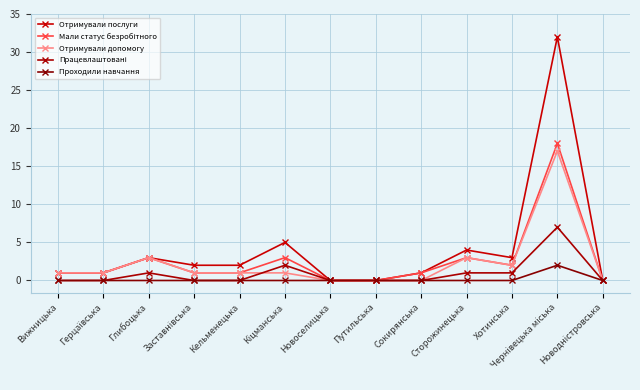

Reading left to right, what are all the values shown in this chart?

Отримували послуги: Вижницька=1	Герцаївська=1	Глибоцька=3	Заставнівська=2	Кельменецька=2	Кіцманська=5	Новоселицька=0	Путильська=0	Сокирянська=1	Сторожинецька=4	Хотинська=3	Чернівецька міська=32	Новодністровська=0
Мали статус безробітного: Вижницька=1	Герцаївська=1	Глибоцька=3	Заставнівська=1	Кельменецька=1	Кіцманська=3	Новоселицька=0	Путильська=0	Сокирянська=1	Сторожинецька=3	Хотинська=2	Чернівецька міська=18	Новодністровська=0
Отримували допомогу: Вижницька=1	Герцаївська=1	Глибоцька=3	Заставнівська=1	Кельменецька=1	Кіцманська=1	Новоселицька=0	Путильська=0	Сокирянська=0	Сторожинецька=3	Хотинська=2	Чернівецька міська=17	Новодністровська=0
Працевлаштовані: Вижницька=0	Герцаївська=0	Глибоцька=1	Заставнівська=0	Кельменецька=0	Кіцманська=2	Новоселицька=0	Путильська=0	Сокирянська=0	Сторожинецька=1	Хотинська=1	Чернівецька міська=7	Новодністровська=0
Проходили навчання: Вижницька=0	Герцаївська=0	Глибоцька=0	Заставнівська=0	Кельменецька=0	Кіцманська=0	Новоселицька=0	Путильська=0	Сокирянська=0	Сторожинецька=0	Хотинська=0	Чернівецька міська=2	Новодністровська=0